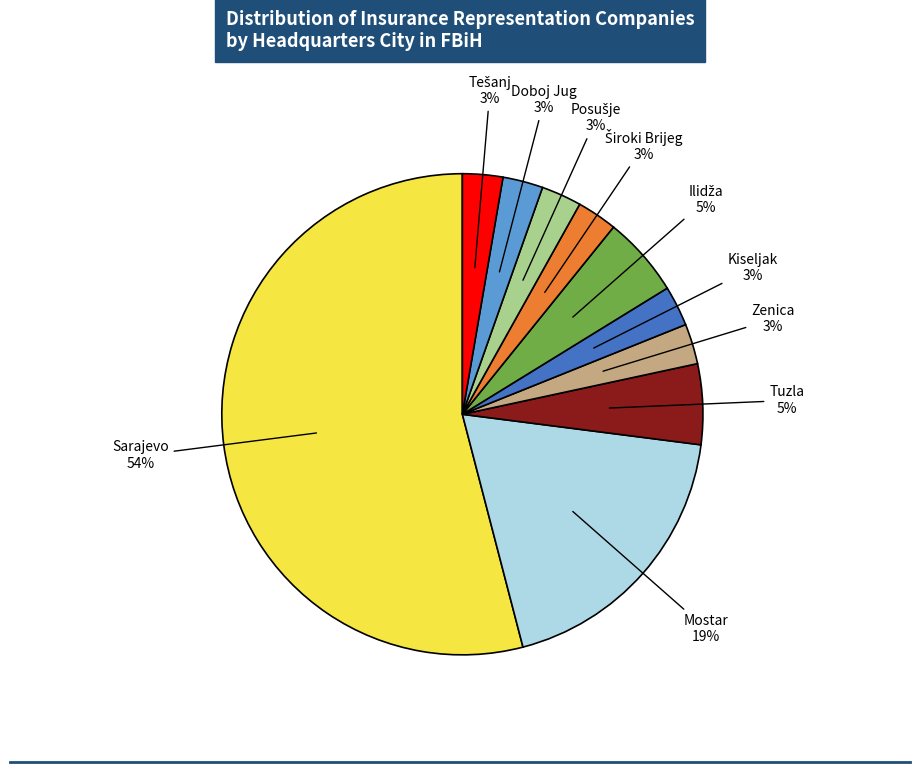

Is there any slice that represents more than half of the pie?

Yes